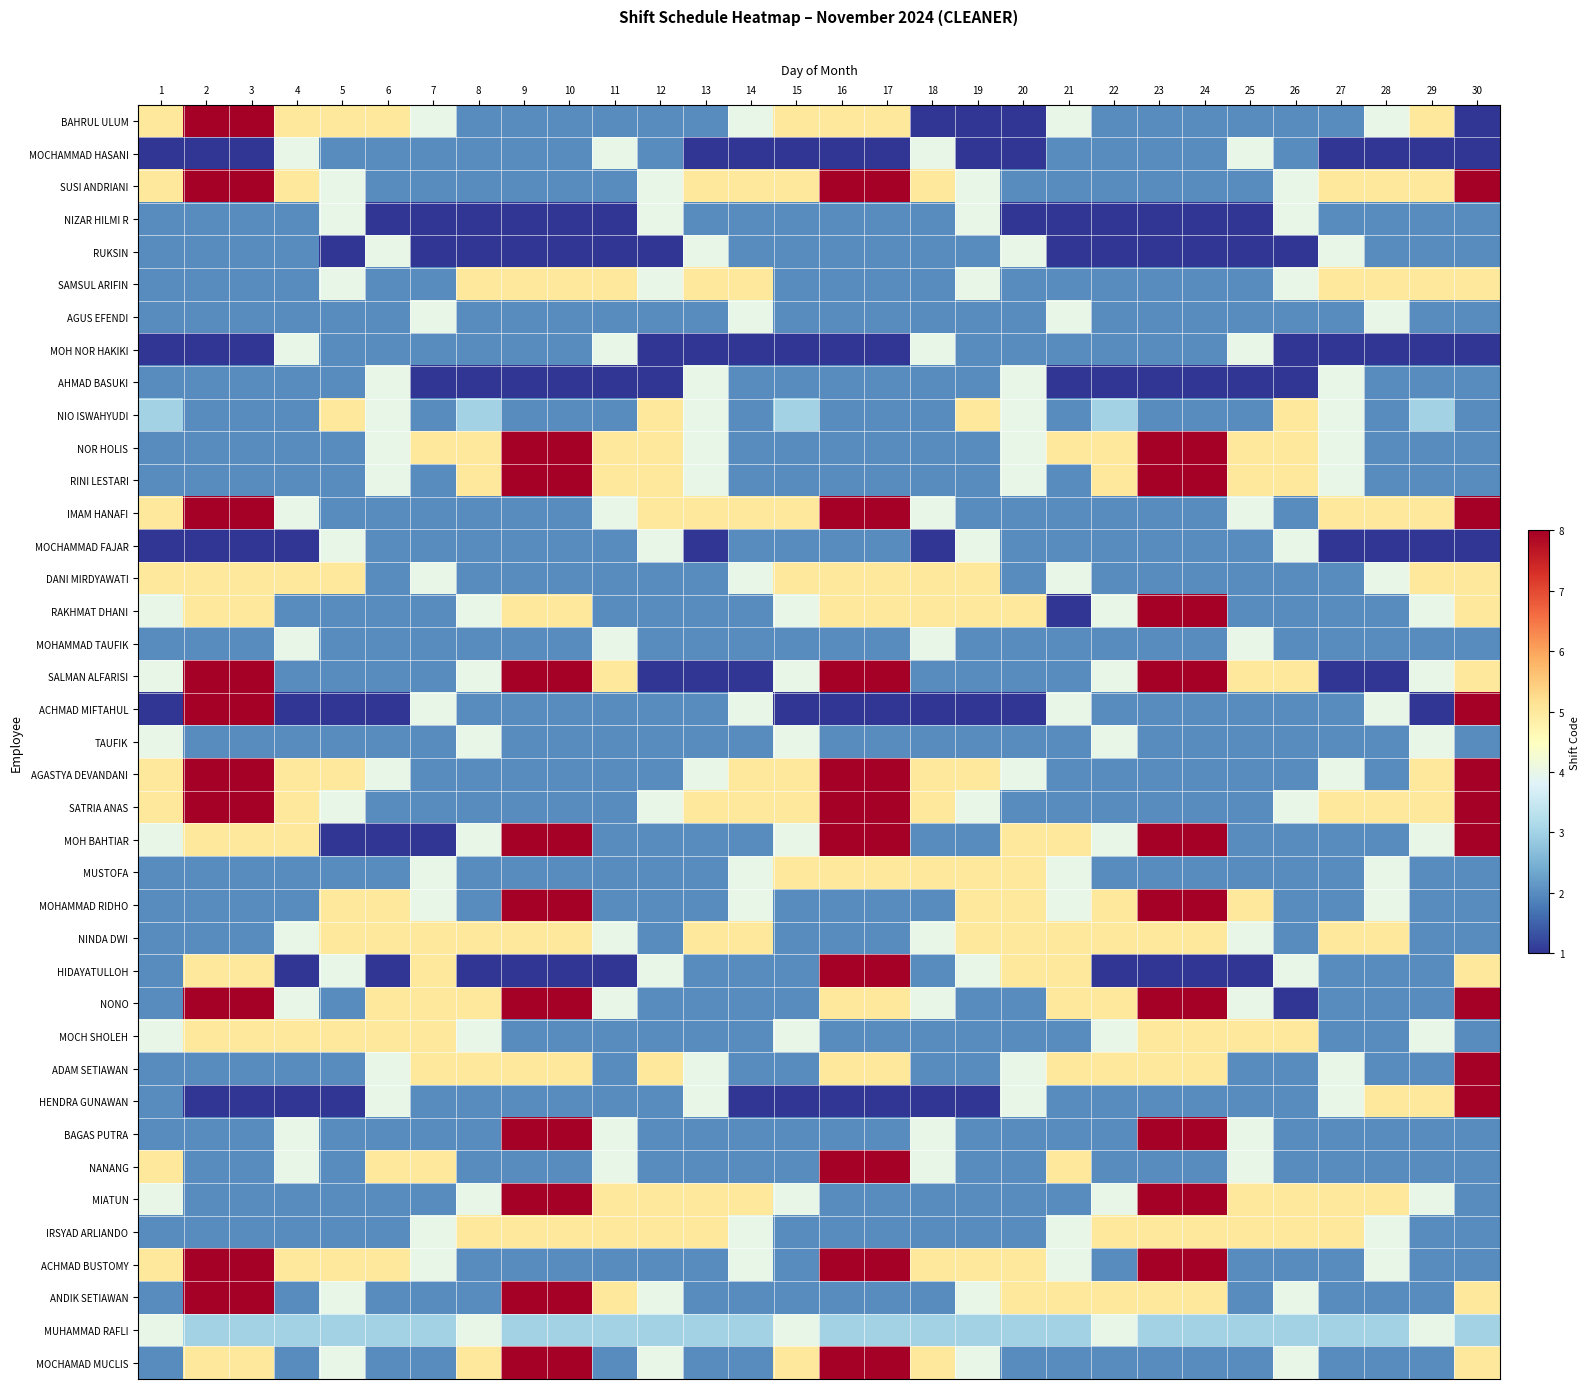

Reading left to right, transcribe all the data shown in this chart.

BAHRUL ULUM: 1=5	2=8	3=8	4=5	5=5	6=5	7=4	8=2	9=2	10=2	11=2	12=2	13=2	14=4	15=5	16=5	17=5	18=1	19=1	20=1	21=4	22=2	23=2	24=2	25=2	26=2	27=2	28=4	29=5	30=1
MOCHAMMAD HASANI: 1=1	2=1	3=1	4=4	5=2	6=2	7=2	8=2	9=2	10=2	11=4	12=2	13=1	14=1	15=1	16=1	17=1	18=4	19=1	20=1	21=2	22=2	23=2	24=2	25=4	26=2	27=1	28=1	29=1	30=1
SUSI ANDRIANI: 1=5	2=8	3=8	4=5	5=4	6=2	7=2	8=2	9=2	10=2	11=2	12=4	13=5	14=5	15=5	16=8	17=8	18=5	19=4	20=2	21=2	22=2	23=2	24=2	25=2	26=4	27=5	28=5	29=5	30=8
NIZAR HILMI R: 1=2	2=2	3=2	4=2	5=4	6=1	7=1	8=1	9=1	10=1	11=1	12=4	13=2	14=2	15=2	16=2	17=2	18=2	19=4	20=1	21=1	22=1	23=1	24=1	25=1	26=4	27=2	28=2	29=2	30=2
RUKSIN: 1=2	2=2	3=2	4=2	5=1	6=4	7=1	8=1	9=1	10=1	11=1	12=1	13=4	14=2	15=2	16=2	17=2	18=2	19=2	20=4	21=1	22=1	23=1	24=1	25=1	26=1	27=4	28=2	29=2	30=2
SAMSUL ARIFIN: 1=2	2=2	3=2	4=2	5=4	6=2	7=2	8=5	9=5	10=5	11=5	12=4	13=5	14=5	15=2	16=2	17=2	18=2	19=4	20=2	21=2	22=2	23=2	24=2	25=2	26=4	27=5	28=5	29=5	30=5
AGUS EFENDI: 1=2	2=2	3=2	4=2	5=2	6=2	7=4	8=2	9=2	10=2	11=2	12=2	13=2	14=4	15=2	16=2	17=2	18=2	19=2	20=2	21=4	22=2	23=2	24=2	25=2	26=2	27=2	28=4	29=2	30=2
MOH NOR HAKIKI: 1=1	2=1	3=1	4=4	5=2	6=2	7=2	8=2	9=2	10=2	11=4	12=1	13=1	14=1	15=1	16=1	17=1	18=4	19=2	20=2	21=2	22=2	23=2	24=2	25=4	26=1	27=1	28=1	29=1	30=1
AHMAD BASUKI: 1=2	2=2	3=2	4=2	5=2	6=4	7=1	8=1	9=1	10=1	11=1	12=1	13=4	14=2	15=2	16=2	17=2	18=2	19=2	20=4	21=1	22=1	23=1	24=1	25=1	26=1	27=4	28=2	29=2	30=2
NIO ISWAHYUDI: 1=3	2=2	3=2	4=2	5=5	6=4	7=2	8=3	9=2	10=2	11=2	12=5	13=4	14=2	15=3	16=2	17=2	18=2	19=5	20=4	21=2	22=3	23=2	24=2	25=2	26=5	27=4	28=2	29=3	30=2
NOR HOLIS: 1=2	2=2	3=2	4=2	5=2	6=4	7=5	8=5	9=8	10=8	11=5	12=5	13=4	14=2	15=2	16=2	17=2	18=2	19=2	20=4	21=5	22=5	23=8	24=8	25=5	26=5	27=4	28=2	29=2	30=2
RINI LESTARI: 1=2	2=2	3=2	4=2	5=2	6=4	7=2	8=5	9=8	10=8	11=5	12=5	13=4	14=2	15=2	16=2	17=2	18=2	19=2	20=4	21=2	22=5	23=8	24=8	25=5	26=5	27=4	28=2	29=2	30=2
IMAM HANAFI: 1=5	2=8	3=8	4=4	5=2	6=2	7=2	8=2	9=2	10=2	11=4	12=5	13=5	14=5	15=5	16=8	17=8	18=4	19=2	20=2	21=2	22=2	23=2	24=2	25=4	26=2	27=5	28=5	29=5	30=8
MOCHAMMAD FAJAR: 1=1	2=1	3=1	4=1	5=4	6=2	7=2	8=2	9=2	10=2	11=2	12=4	13=1	14=2	15=2	16=2	17=2	18=1	19=4	20=2	21=2	22=2	23=2	24=2	25=2	26=4	27=1	28=1	29=1	30=1
DANI MIRDYAWATI: 1=5	2=5	3=5	4=5	5=5	6=2	7=4	8=2	9=2	10=2	11=2	12=2	13=2	14=4	15=5	16=5	17=5	18=5	19=5	20=2	21=4	22=2	23=2	24=2	25=2	26=2	27=2	28=4	29=5	30=5
RAKHMAT DHANI: 1=4	2=5	3=5	4=2	5=2	6=2	7=2	8=4	9=5	10=5	11=2	12=2	13=2	14=2	15=4	16=5	17=5	18=5	19=5	20=5	21=1	22=4	23=8	24=8	25=2	26=2	27=2	28=2	29=4	30=5
MOHAMMAD TAUFIK: 1=2	2=2	3=2	4=4	5=2	6=2	7=2	8=2	9=2	10=2	11=4	12=2	13=2	14=2	15=2	16=2	17=2	18=4	19=2	20=2	21=2	22=2	23=2	24=2	25=4	26=2	27=2	28=2	29=2	30=2
SALMAN ALFARISI: 1=4	2=8	3=8	4=2	5=2	6=2	7=2	8=4	9=8	10=8	11=5	12=1	13=1	14=1	15=4	16=8	17=8	18=2	19=2	20=2	21=2	22=4	23=8	24=8	25=5	26=5	27=1	28=1	29=4	30=5
ACHMAD MIFTAHUL: 1=1	2=8	3=8	4=1	5=1	6=1	7=4	8=2	9=2	10=2	11=2	12=2	13=2	14=4	15=1	16=1	17=1	18=1	19=1	20=1	21=4	22=2	23=2	24=2	25=2	26=2	27=2	28=4	29=1	30=8
TAUFIK: 1=4	2=2	3=2	4=2	5=2	6=2	7=2	8=4	9=2	10=2	11=2	12=2	13=2	14=2	15=4	16=2	17=2	18=2	19=2	20=2	21=2	22=4	23=2	24=2	25=2	26=2	27=2	28=2	29=4	30=2
AGASTYA DEVANDANI: 1=5	2=8	3=8	4=5	5=5	6=4	7=2	8=2	9=2	10=2	11=2	12=2	13=4	14=5	15=5	16=8	17=8	18=5	19=5	20=4	21=2	22=2	23=2	24=2	25=2	26=2	27=4	28=2	29=5	30=8
SATRIA ANAS: 1=5	2=8	3=8	4=5	5=4	6=2	7=2	8=2	9=2	10=2	11=2	12=4	13=5	14=5	15=5	16=8	17=8	18=5	19=4	20=2	21=2	22=2	23=2	24=2	25=2	26=4	27=5	28=5	29=5	30=8
MOH BAHTIAR: 1=4	2=5	3=5	4=5	5=1	6=1	7=1	8=4	9=8	10=8	11=2	12=2	13=2	14=2	15=4	16=8	17=8	18=2	19=2	20=5	21=5	22=4	23=8	24=8	25=2	26=2	27=2	28=2	29=4	30=8
MUSTOFA: 1=2	2=2	3=2	4=2	5=2	6=2	7=4	8=2	9=2	10=2	11=2	12=2	13=2	14=4	15=5	16=5	17=5	18=5	19=5	20=5	21=4	22=2	23=2	24=2	25=2	26=2	27=2	28=4	29=2	30=2
MOHAMMAD RIDHO: 1=2	2=2	3=2	4=2	5=5	6=5	7=4	8=2	9=8	10=8	11=2	12=2	13=2	14=4	15=2	16=2	17=2	18=2	19=5	20=5	21=4	22=5	23=8	24=8	25=5	26=2	27=2	28=4	29=2	30=2
NINDA DWI: 1=2	2=2	3=2	4=4	5=5	6=5	7=5	8=5	9=5	10=5	11=4	12=2	13=5	14=5	15=2	16=2	17=2	18=4	19=5	20=5	21=5	22=5	23=5	24=5	25=4	26=2	27=5	28=5	29=2	30=2
HIDAYATULLOH: 1=2	2=5	3=5	4=1	5=4	6=1	7=5	8=1	9=1	10=1	11=1	12=4	13=2	14=2	15=2	16=8	17=8	18=2	19=4	20=5	21=5	22=1	23=1	24=1	25=1	26=4	27=2	28=2	29=2	30=5
NONO: 1=2	2=8	3=8	4=4	5=2	6=5	7=5	8=5	9=8	10=8	11=4	12=2	13=2	14=2	15=2	16=5	17=5	18=4	19=2	20=2	21=5	22=5	23=8	24=8	25=4	26=1	27=2	28=2	29=2	30=8
MOCH SHOLEH: 1=4	2=5	3=5	4=5	5=5	6=5	7=5	8=4	9=2	10=2	11=2	12=2	13=2	14=2	15=4	16=2	17=2	18=2	19=2	20=2	21=2	22=4	23=5	24=5	25=5	26=5	27=2	28=2	29=4	30=2
ADAM SETIAWAN: 1=2	2=2	3=2	4=2	5=2	6=4	7=5	8=5	9=5	10=5	11=2	12=5	13=4	14=2	15=2	16=5	17=5	18=2	19=2	20=4	21=5	22=5	23=5	24=5	25=2	26=2	27=4	28=2	29=2	30=8
HENDRA GUNAWAN: 1=2	2=1	3=1	4=1	5=1	6=4	7=2	8=2	9=2	10=2	11=2	12=2	13=4	14=1	15=1	16=1	17=1	18=1	19=1	20=4	21=2	22=2	23=2	24=2	25=2	26=2	27=4	28=5	29=5	30=8
BAGAS PUTRA: 1=2	2=2	3=2	4=4	5=2	6=2	7=2	8=2	9=8	10=8	11=4	12=2	13=2	14=2	15=2	16=2	17=2	18=4	19=2	20=2	21=2	22=2	23=8	24=8	25=4	26=2	27=2	28=2	29=2	30=2
NANANG: 1=5	2=2	3=2	4=4	5=2	6=5	7=5	8=2	9=2	10=2	11=4	12=2	13=2	14=2	15=2	16=8	17=8	18=4	19=2	20=2	21=5	22=2	23=2	24=2	25=4	26=2	27=2	28=2	29=2	30=2
MIATUN: 1=4	2=2	3=2	4=2	5=2	6=2	7=2	8=4	9=8	10=8	11=5	12=5	13=5	14=5	15=4	16=2	17=2	18=2	19=2	20=2	21=2	22=4	23=8	24=8	25=5	26=5	27=5	28=5	29=4	30=2
IRSYAD ARLIANDO: 1=2	2=2	3=2	4=2	5=2	6=2	7=4	8=5	9=5	10=5	11=5	12=5	13=5	14=4	15=2	16=2	17=2	18=2	19=2	20=2	21=4	22=5	23=5	24=5	25=5	26=5	27=5	28=4	29=2	30=2
ACHMAD BUSTOMY: 1=5	2=8	3=8	4=5	5=5	6=5	7=4	8=2	9=2	10=2	11=2	12=2	13=2	14=4	15=2	16=8	17=8	18=5	19=5	20=5	21=4	22=2	23=8	24=8	25=2	26=2	27=2	28=4	29=2	30=2
ANDIK SETIAWAN: 1=2	2=8	3=8	4=2	5=4	6=2	7=2	8=2	9=8	10=8	11=5	12=4	13=2	14=2	15=2	16=2	17=2	18=2	19=4	20=5	21=5	22=5	23=5	24=5	25=2	26=4	27=2	28=2	29=2	30=5
MUHAMMAD RAFLI: 1=4	2=3	3=3	4=3	5=3	6=3	7=3	8=4	9=3	10=3	11=3	12=3	13=3	14=3	15=4	16=3	17=3	18=3	19=3	20=3	21=3	22=4	23=3	24=3	25=3	26=3	27=3	28=3	29=4	30=3
MOCHAMAD MUCLIS: 1=2	2=5	3=5	4=2	5=4	6=2	7=2	8=5	9=8	10=8	11=2	12=4	13=2	14=2	15=5	16=8	17=8	18=5	19=4	20=2	21=2	22=2	23=2	24=2	25=2	26=4	27=2	28=2	29=2	30=5